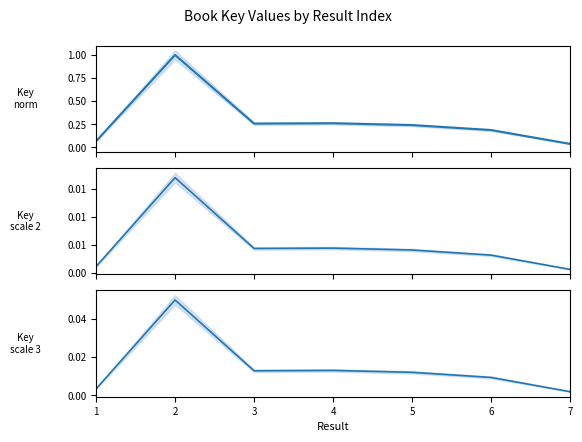

How many interior local peaks does the Key (normalized) series have?

2